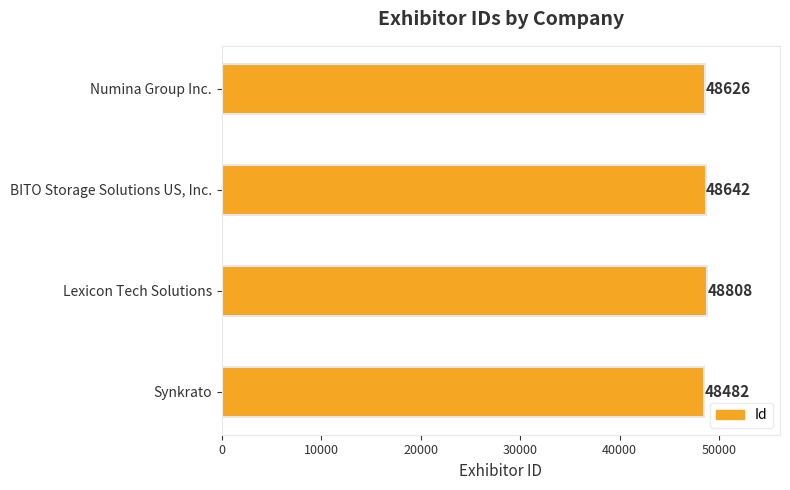

The value at BITO Storage Solutions US, Inc. is 48642. True or false?

True